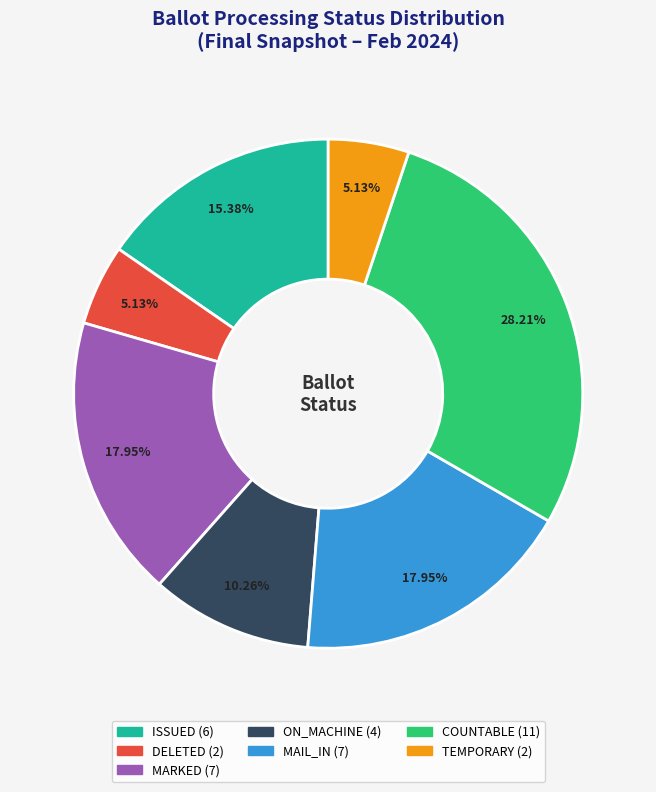

Does any single category account for the majority?

No